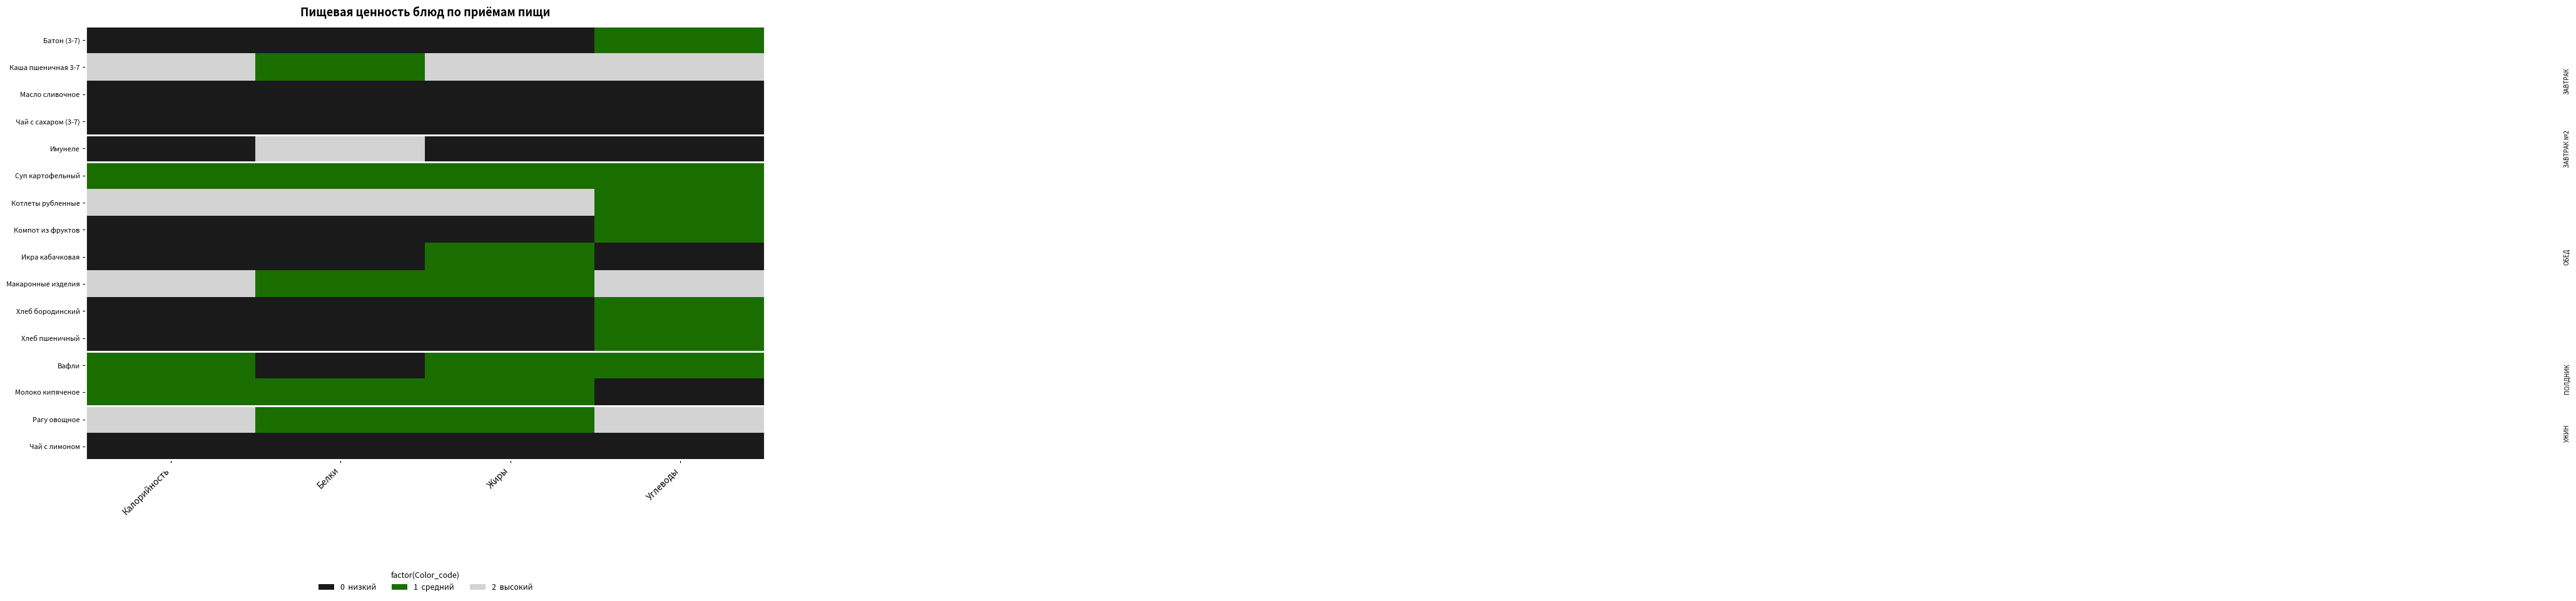

How many data points does each series have?

4